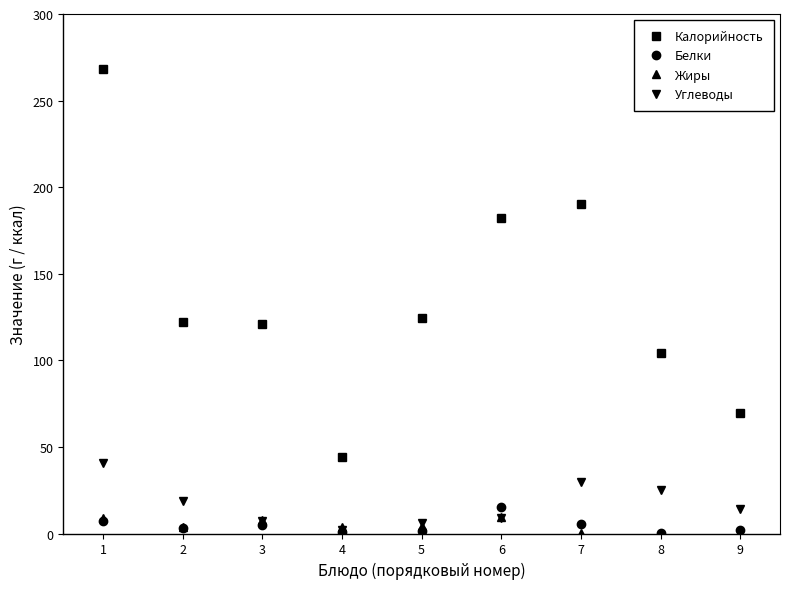

At which category does Жиры reach its first local valley?

2